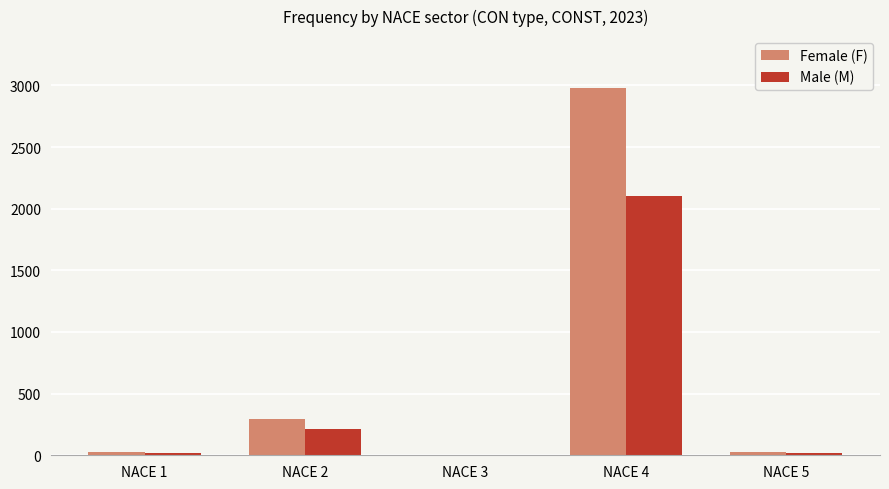

Between NACE 1 and NACE 4, which series saw the biggest shift?

Female (F)